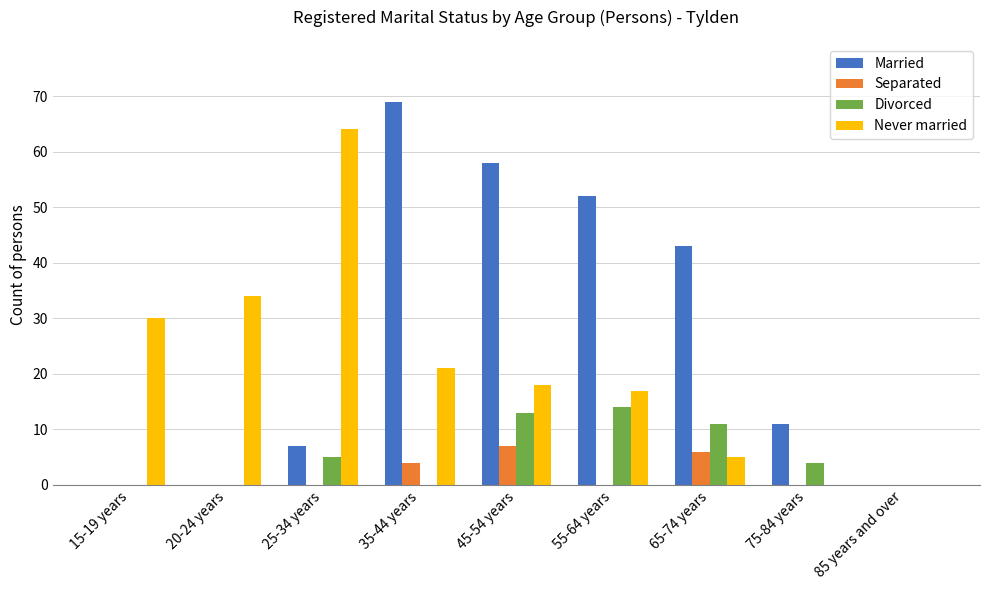

The value of Divorced at 85 years and over is -6. True or false?

False